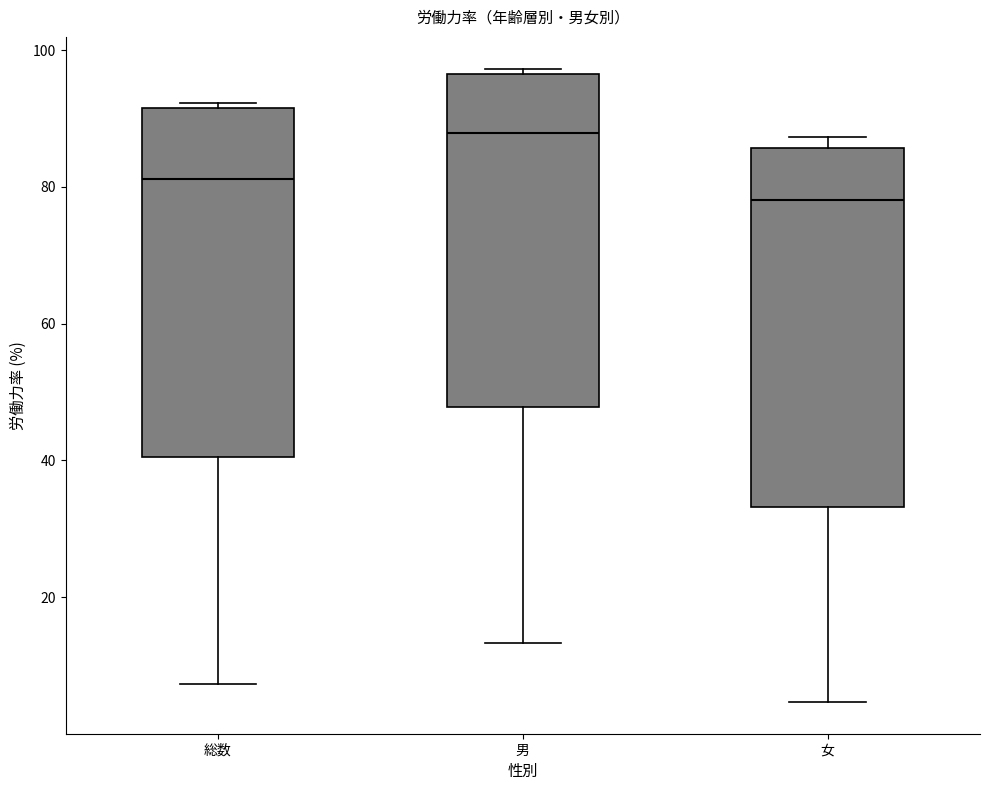

Which box's median line is the lowest?

女